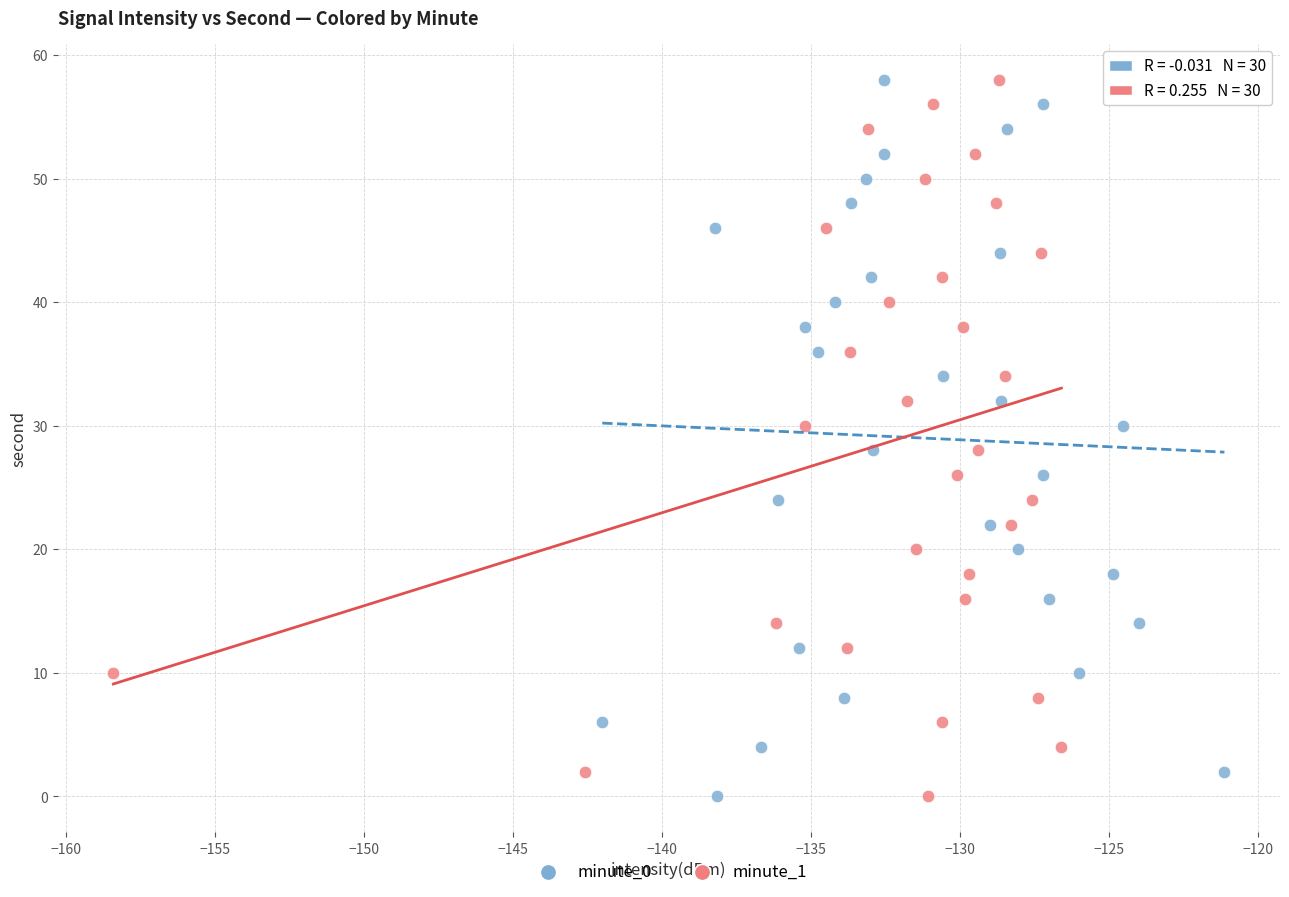

What are all the series names shown in the legend?

minute_0, minute_1